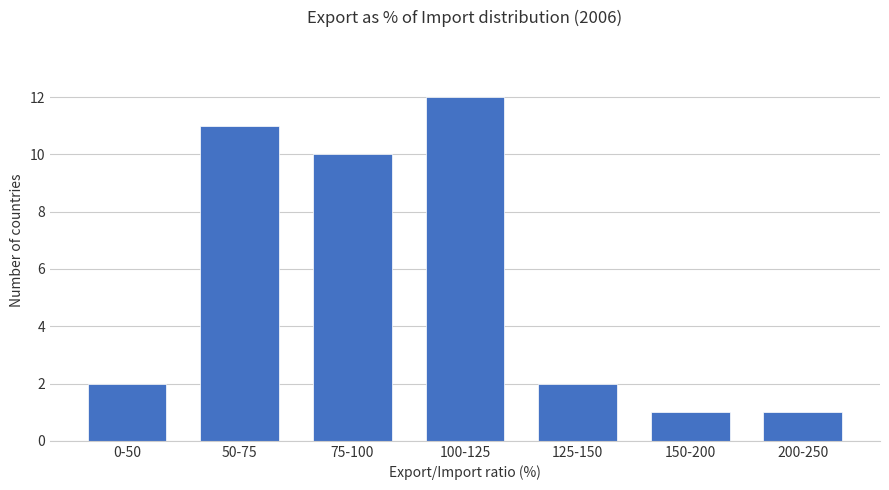

Reading left to right, transcribe all the data shown in this chart.

2	11	10	12	2	1	1